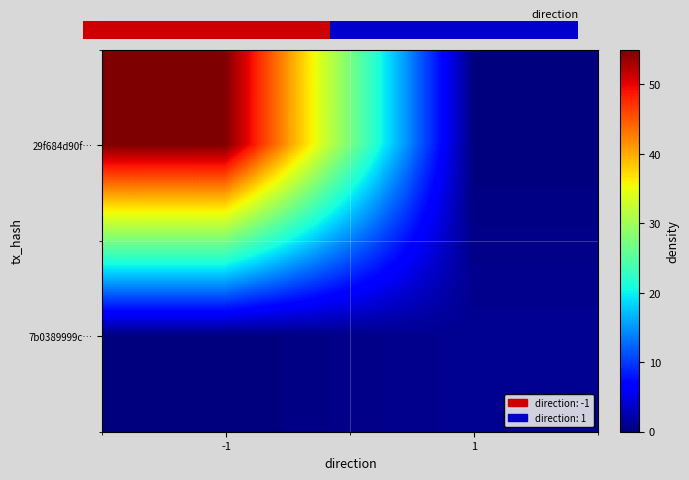

The 7b0389999c… series shows 1 at 1. True or false?

False